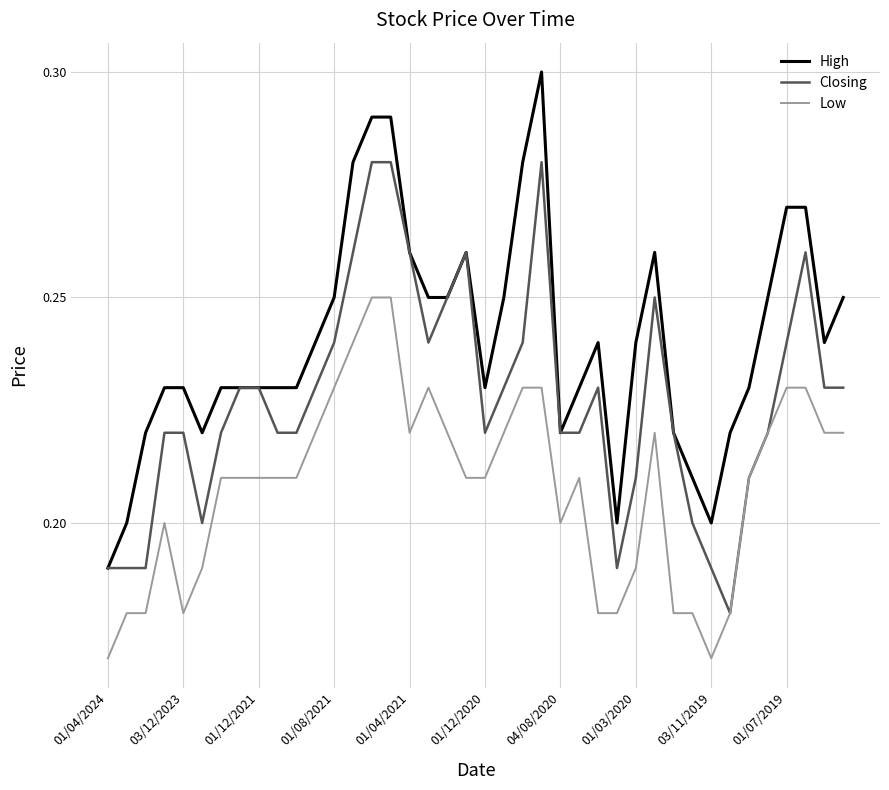

Rank the series by their maximum value, from lowest to highest.

Low, Closing, High